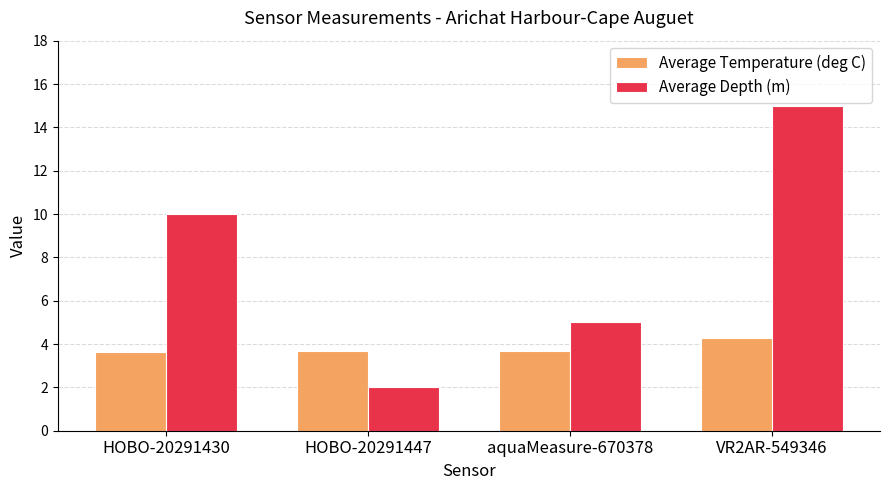

How many series are shown in this chart?

2